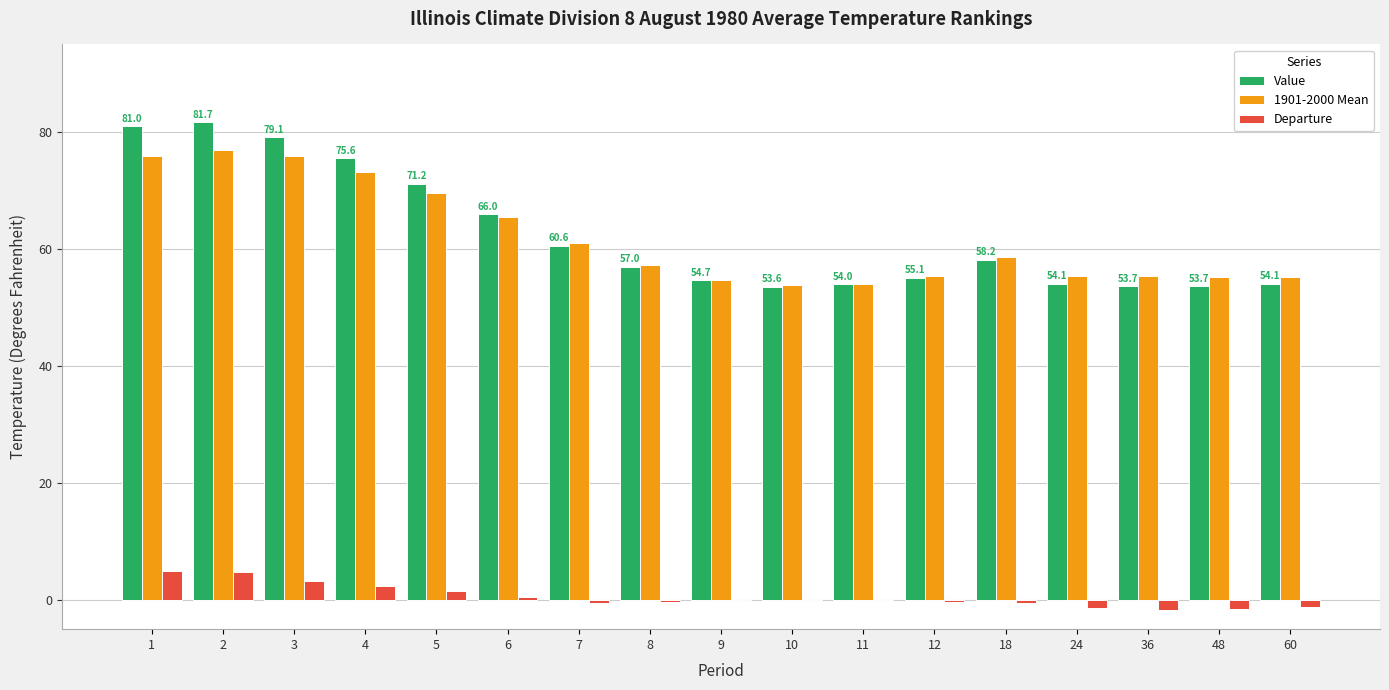

Is the value of Departure at 6 greater than the value of Value at 11?

No